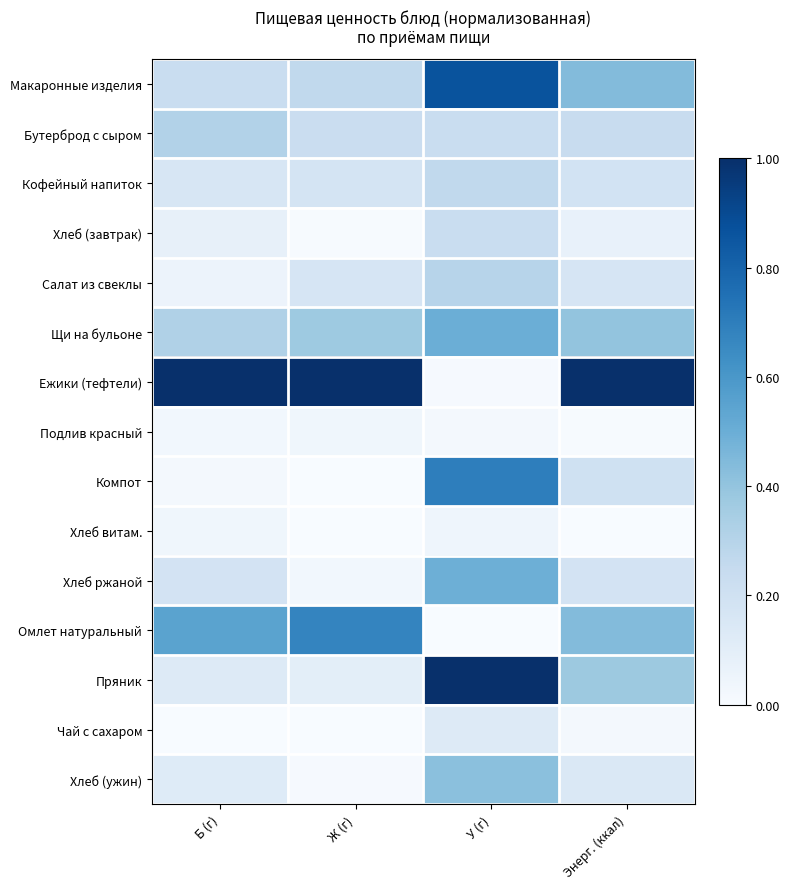

What is the greatest value displayed?

1.0